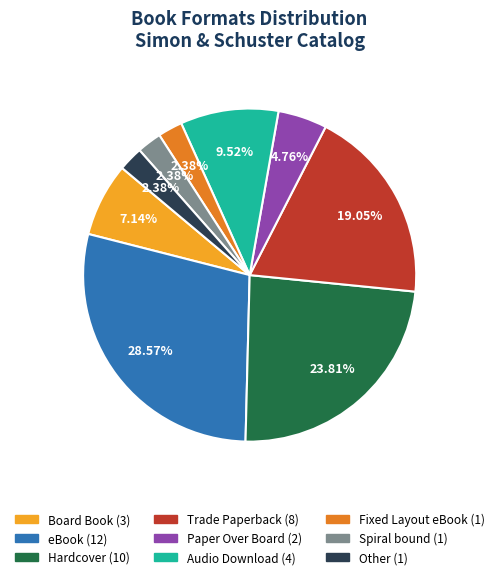

True or false: Trade Paperback accounts for 6% of the total.

False